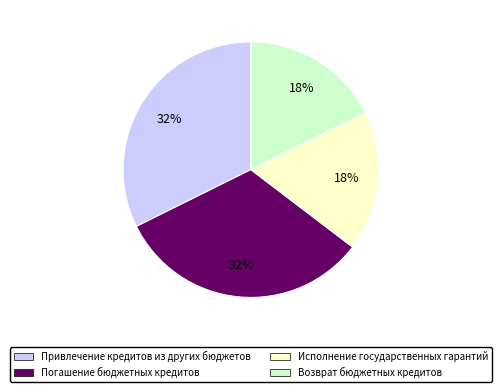

How many segments does this pie chart have?

4